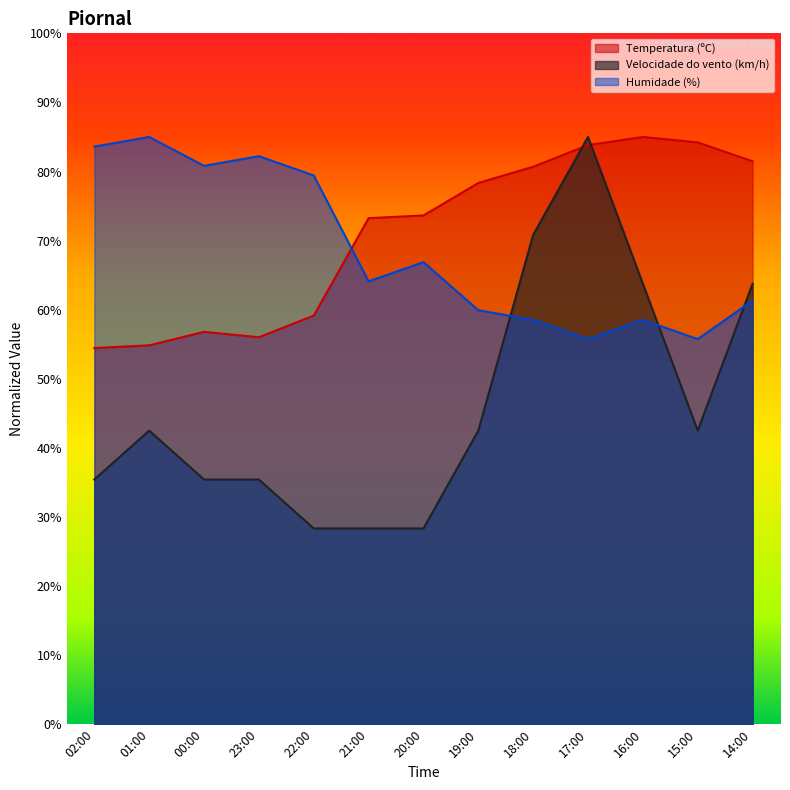

True or false: Temperatura (ºC) has more than 1 interior local peaks.

True